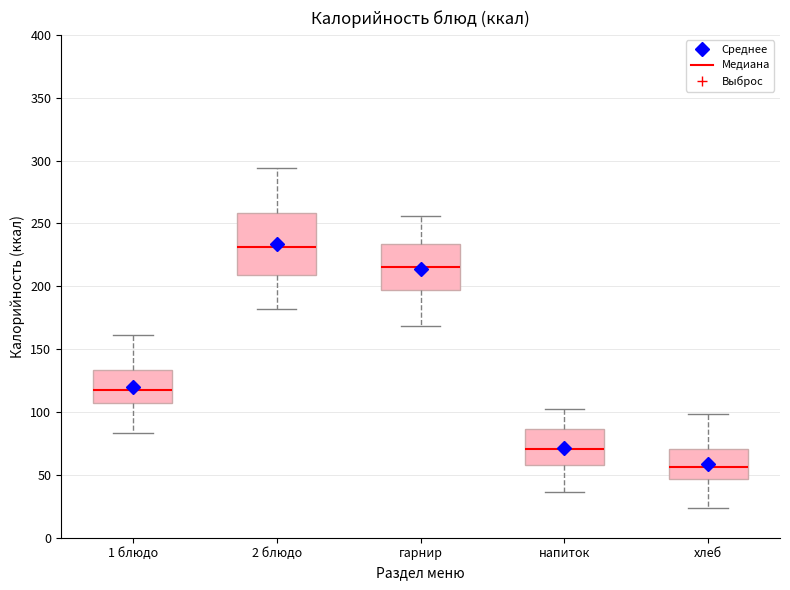

Which box has the lowest median line?

хлеб